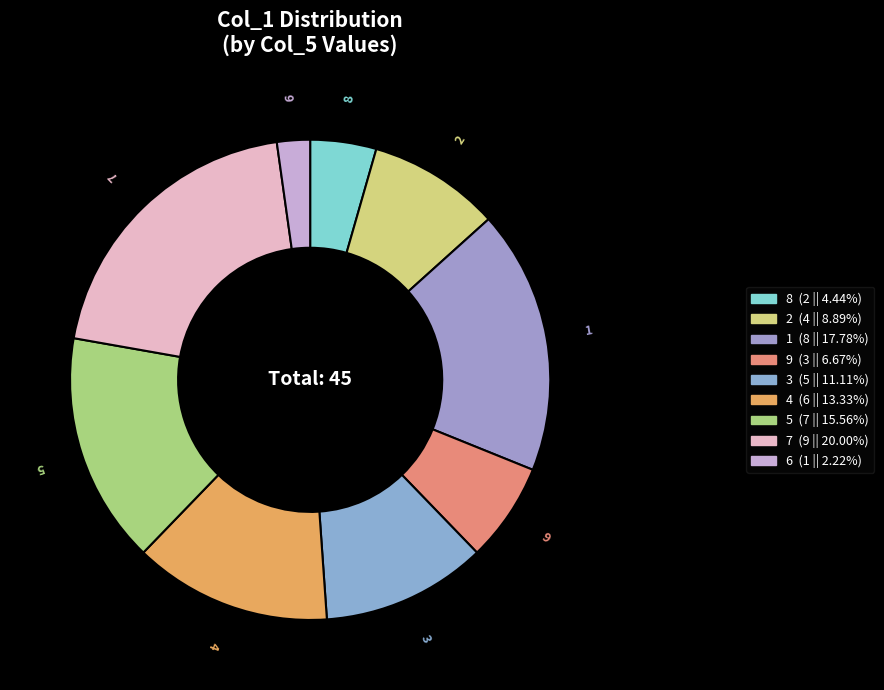

Which has a higher value, 4 or 8?

4